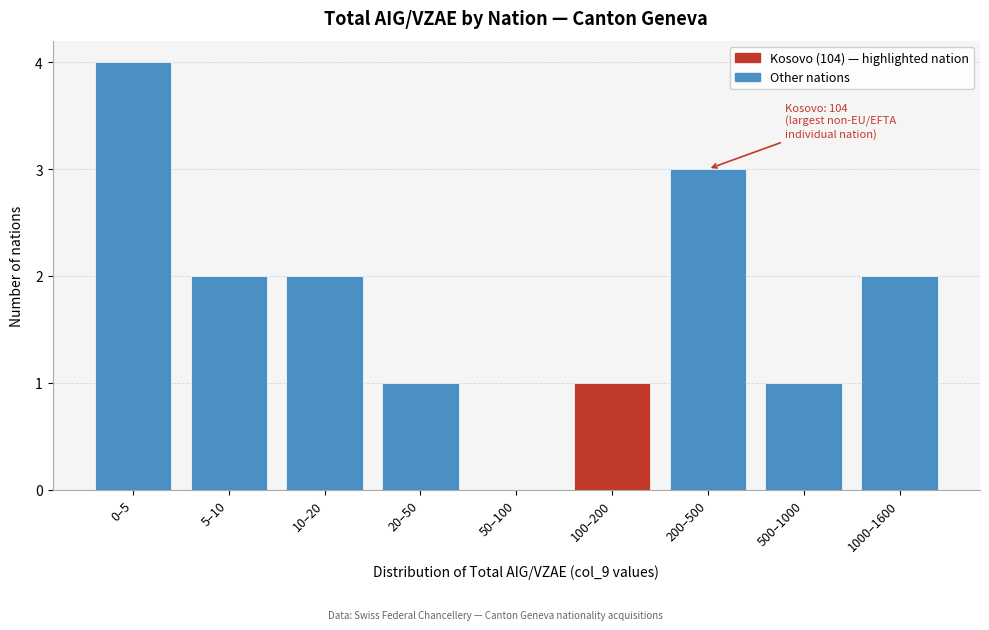

Reading left to right, list all the values displayed in this chart.

0–5=4	5–10=2	10–20=2	20–50=1	50–100=0	100–200=1	200–500=3	500–1000=1	1000–1600=2